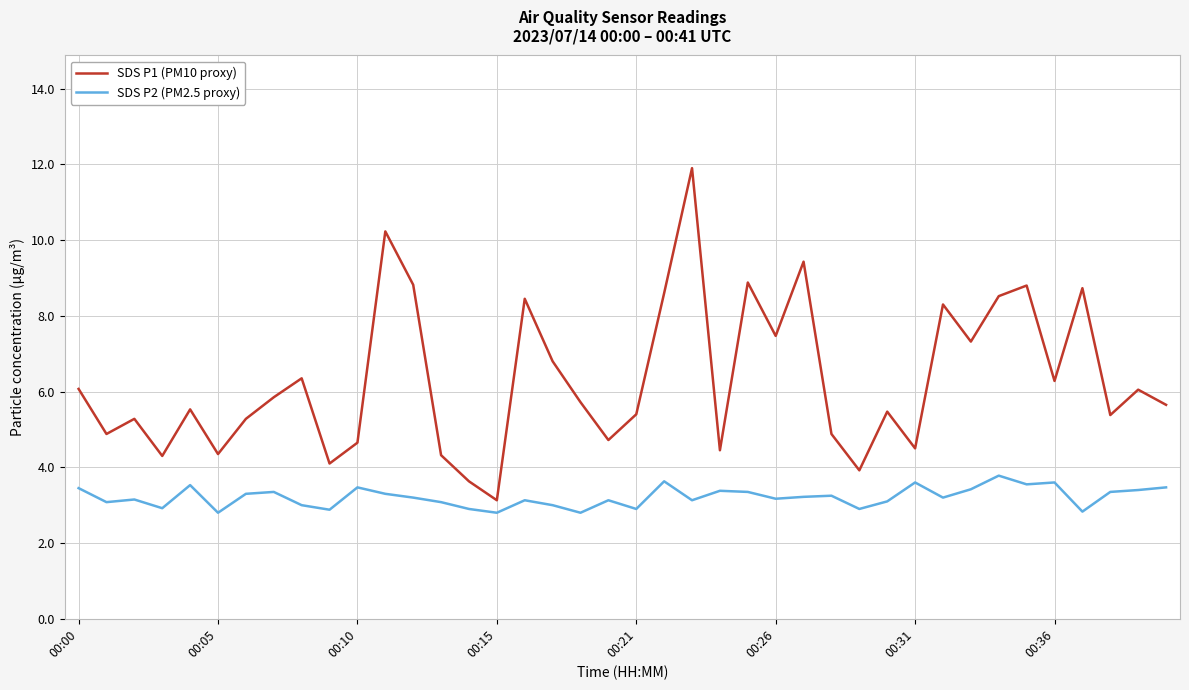

What is the average value of the SDS P1 (PM10 proxy) series?

6.3